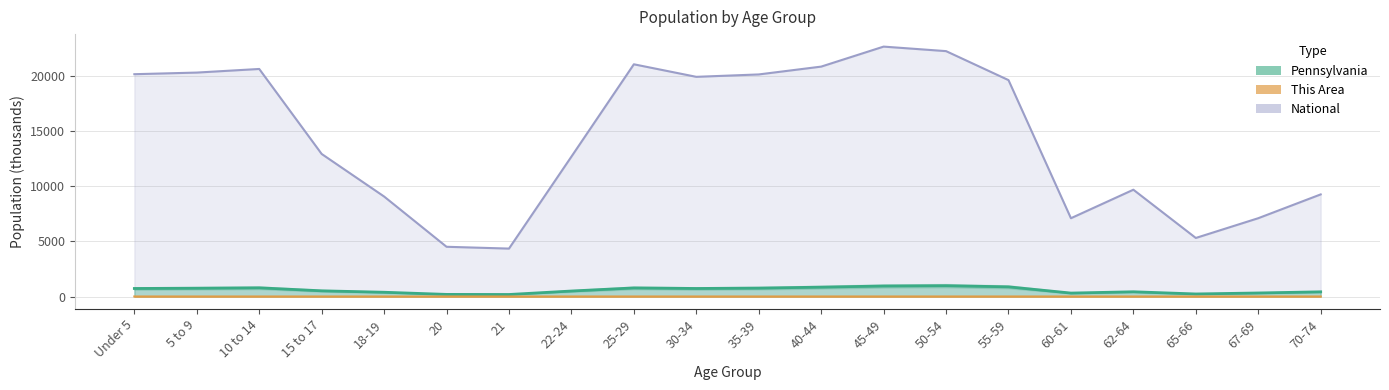

What are all the series names shown in the legend?

This Area, Pennsylvania, National